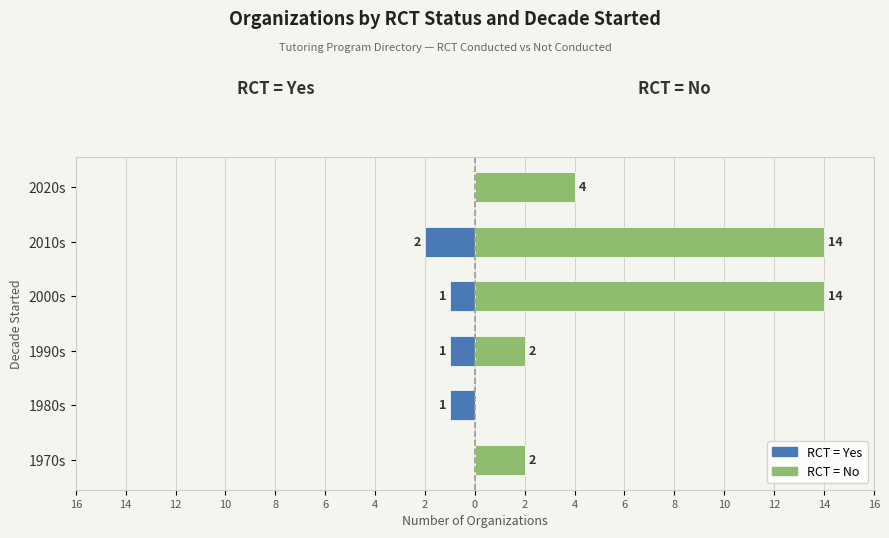

Is it true that RCT = Yes equals 0 at 1970s?

True